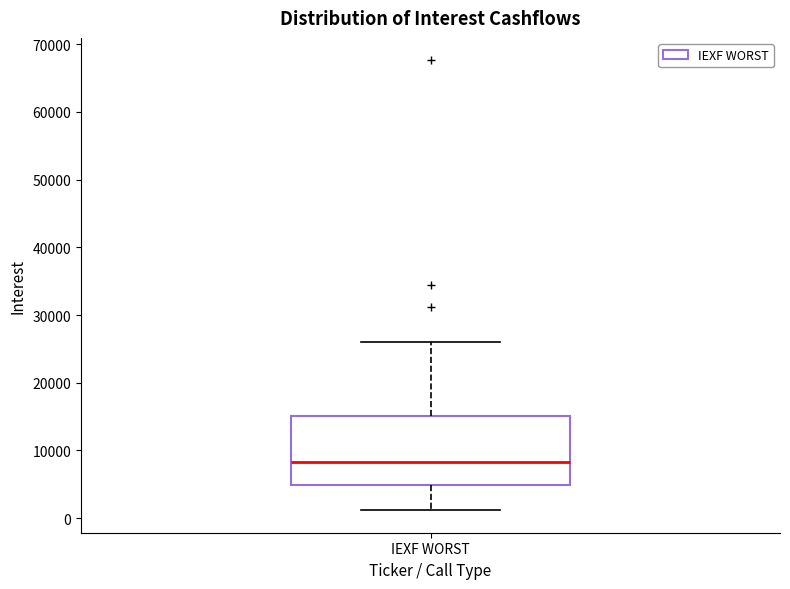

Transcribe this box plot: give where the median line is, the range the box spans, and where the two whiskers end, as read against the y-axis. The values are not printed on the chart, so give them approximately, as read against the axis.

median 8000, box 5000 to 15000, whiskers 1000 to 26000